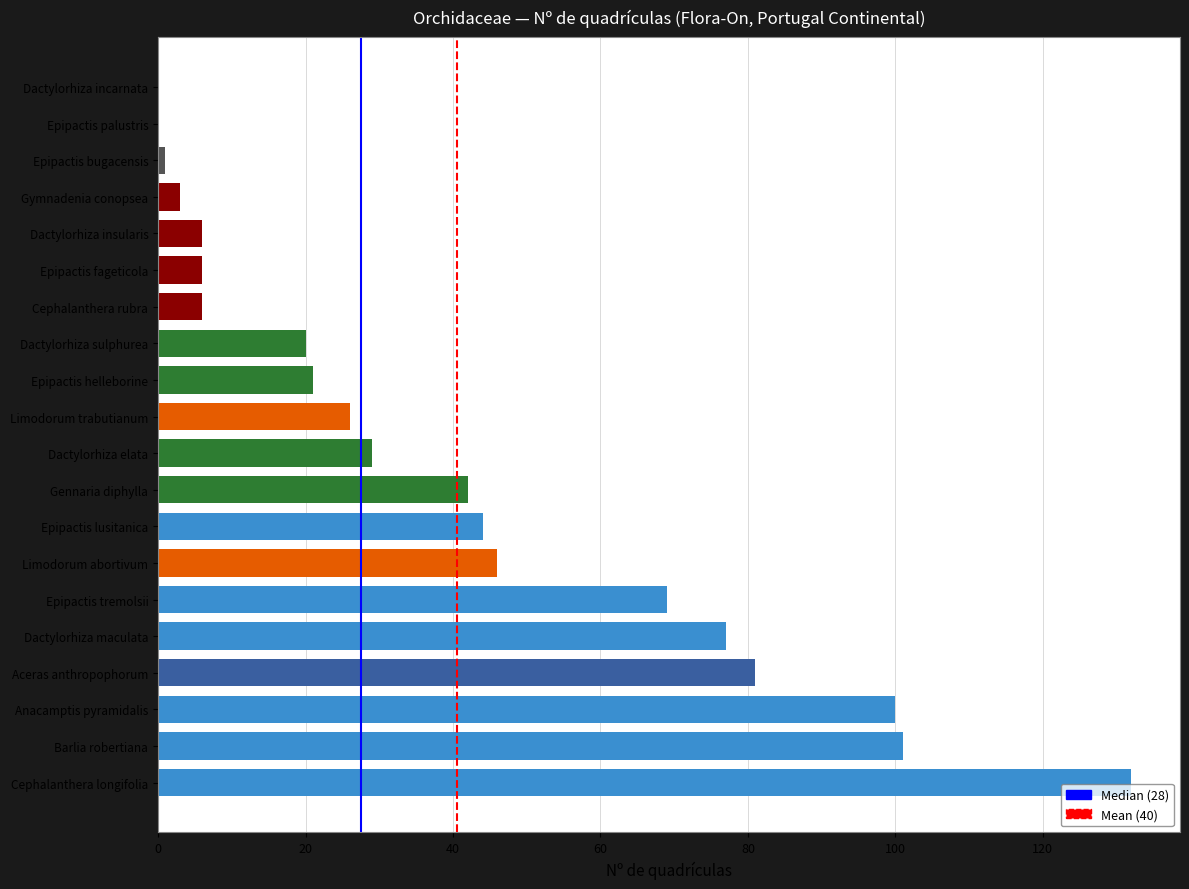

What is the sum of the values at Gennaria diphylla and Aceras anthropophorum?

123